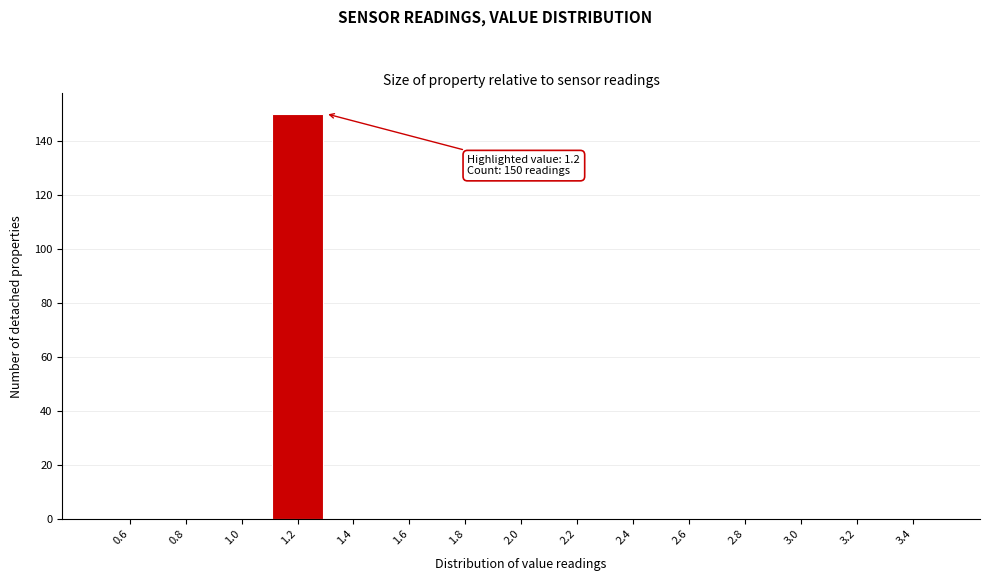

Over which range of the x-axis is the bar tallest?

1.1 to 1.3